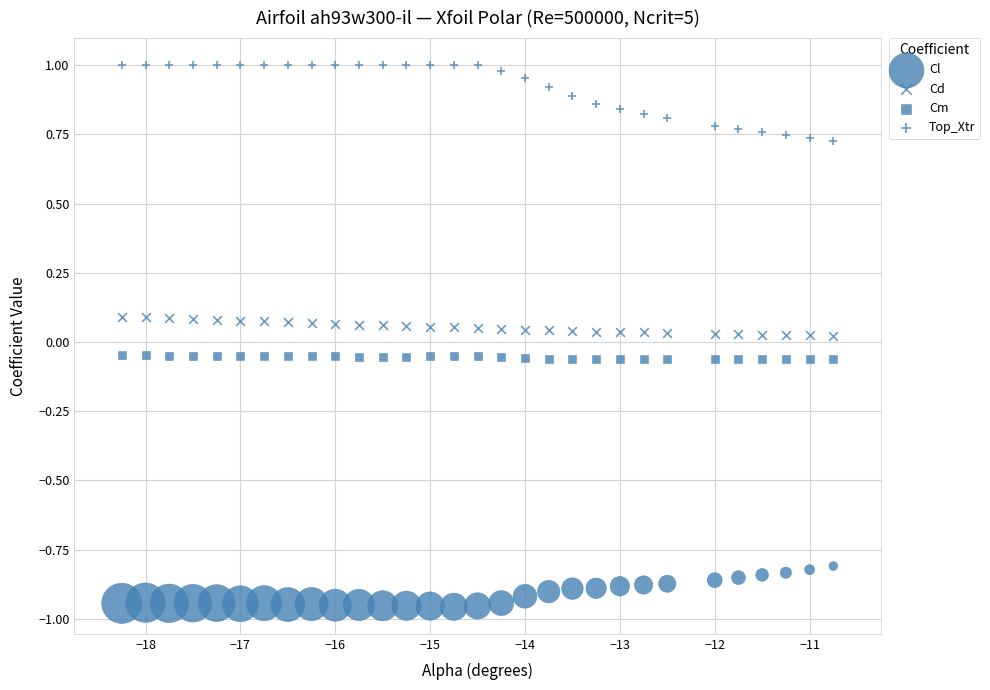

How many points are shown in the scatter plot?

120